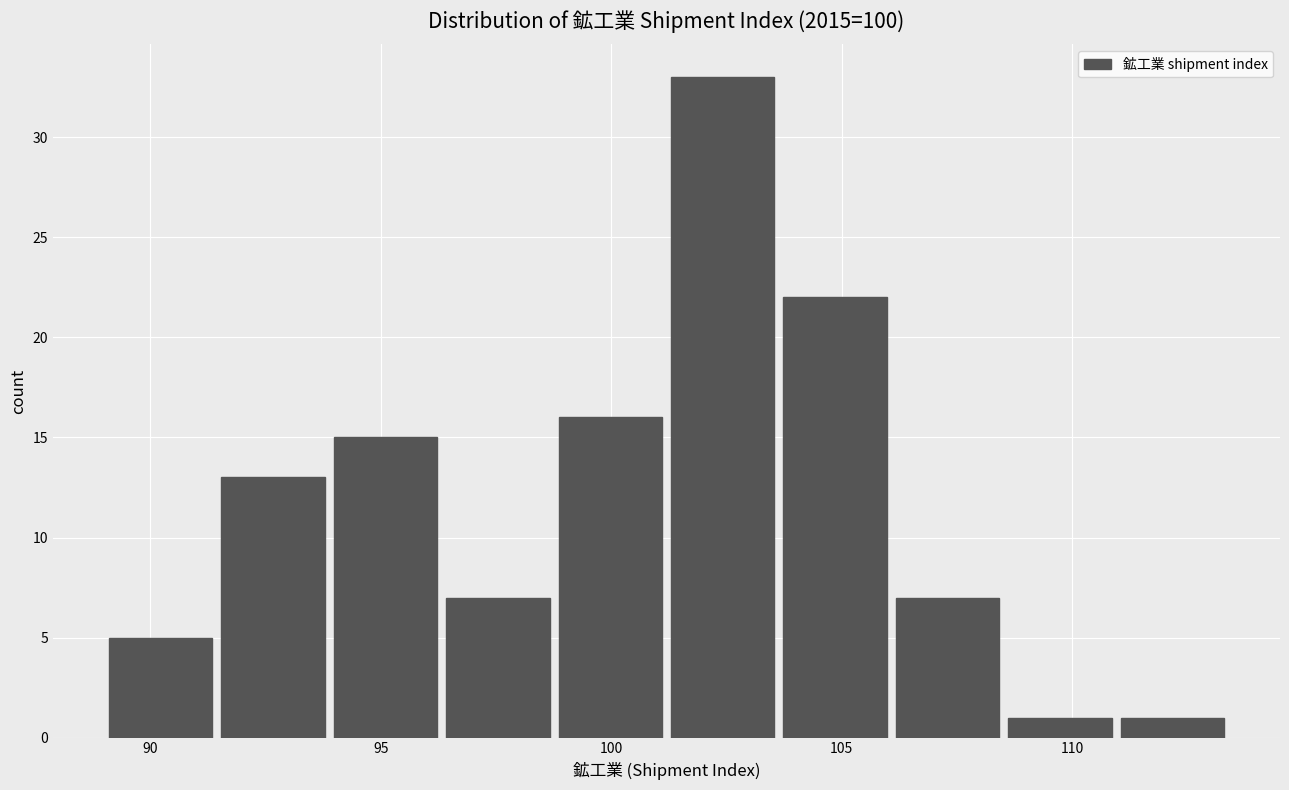

Which range on the x-axis has the tallest bar?

101.0 to 103.5